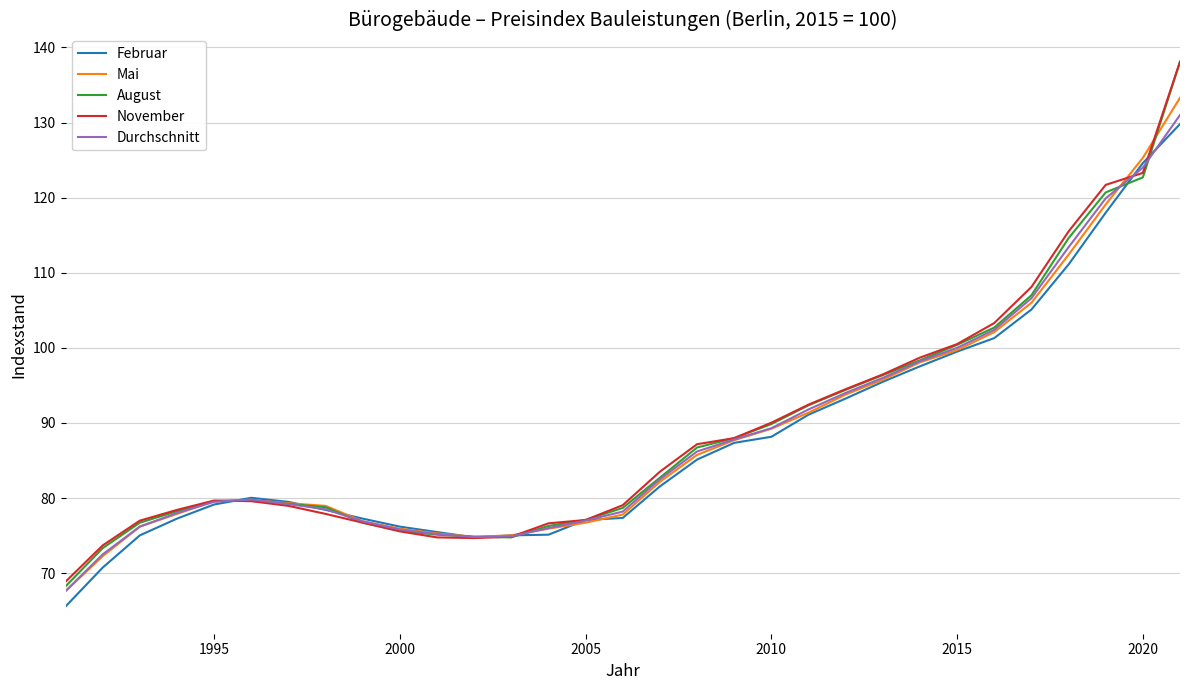

Which series has the widest spread of values?

August